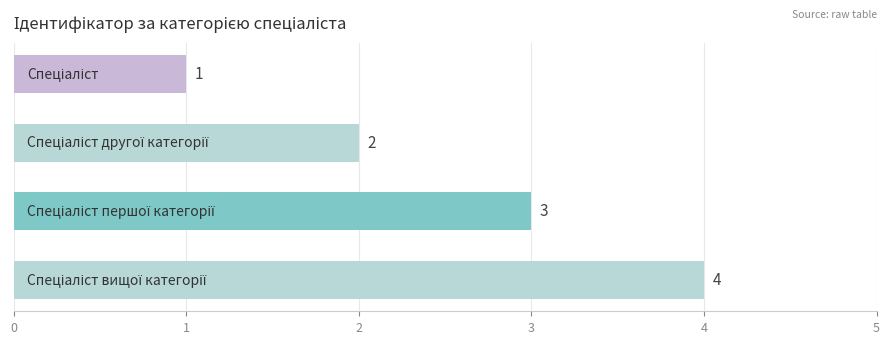

What is the greatest value displayed?

4